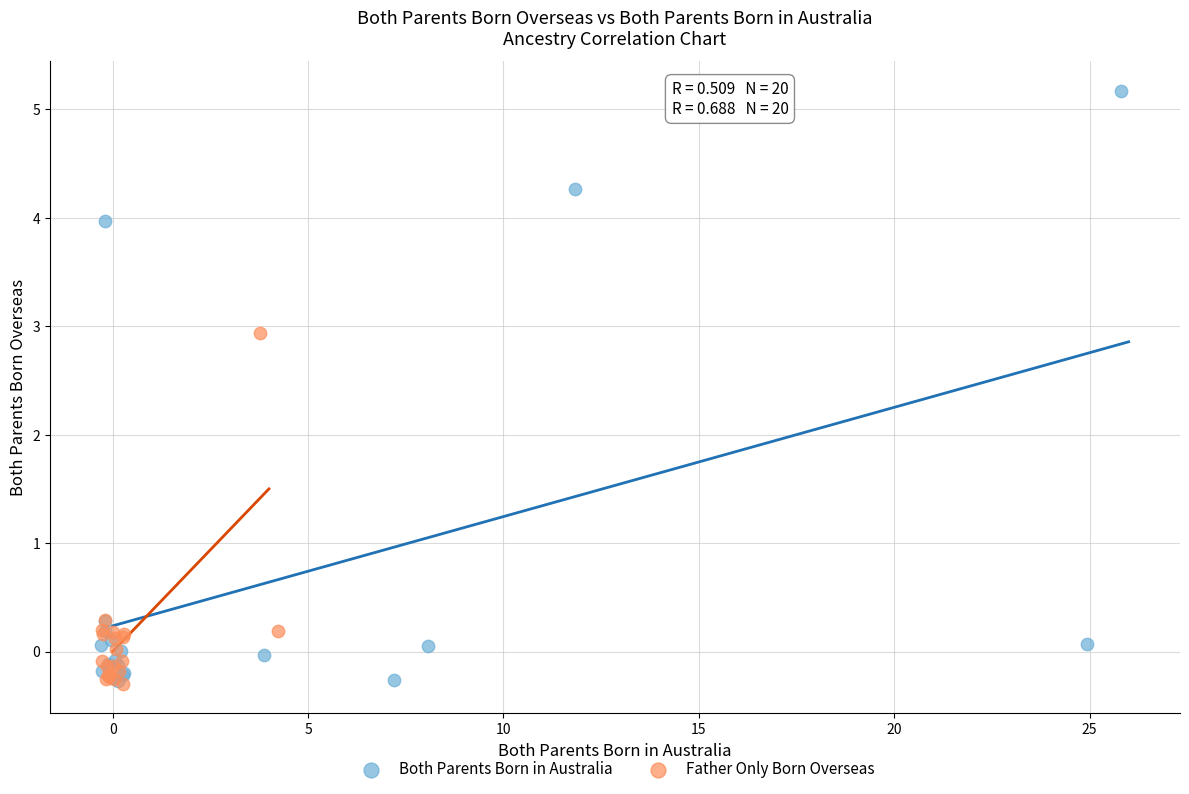

Which series reaches the maximum Y coordinate?

Both Parents Born in Australia